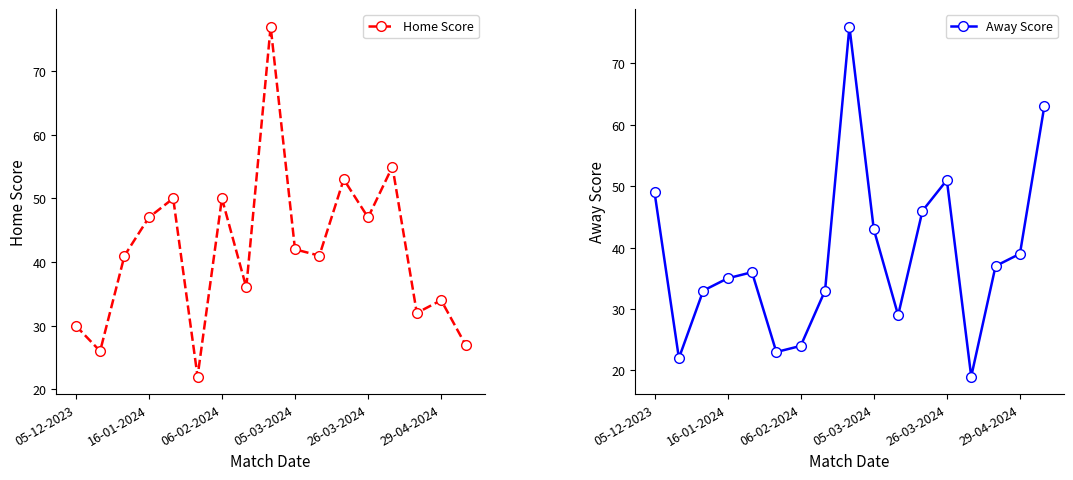

At which category is the sum across all series the highest?

8